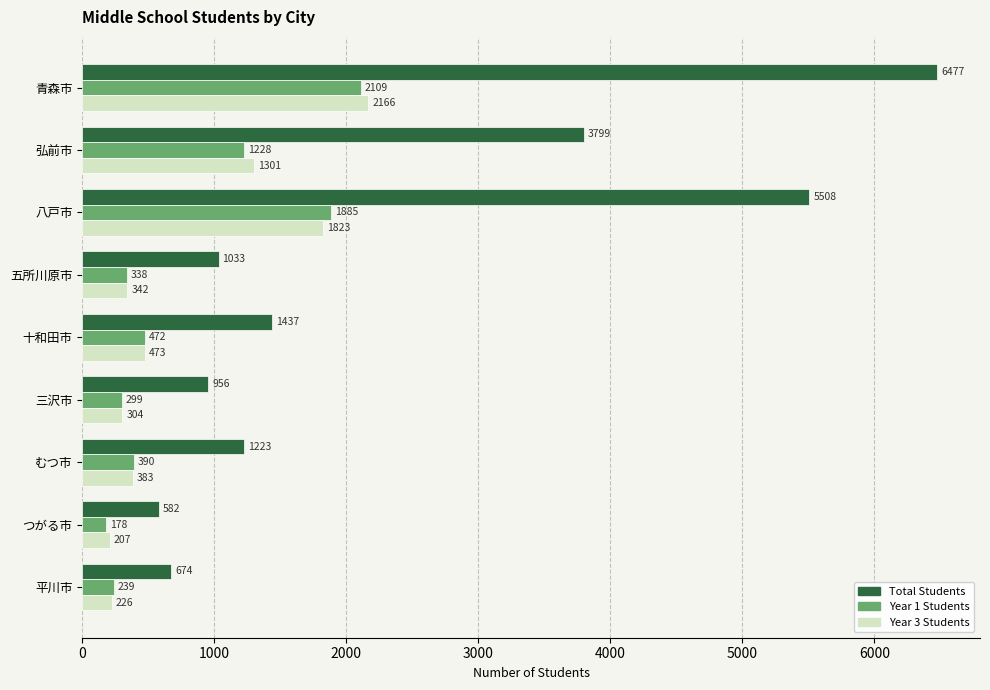

Is it true that Year 3 Students equals 226 at 平川市?

True